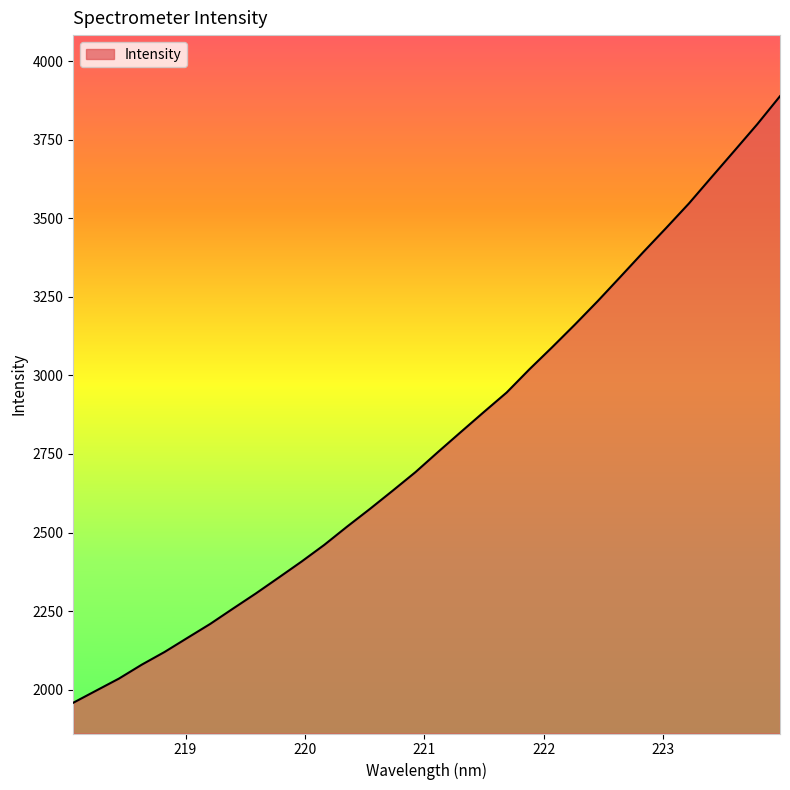

Reading left to right, extract all data points from this chart.

1958.2	1996.7	2035.0	2079.4	2119.8	2164.6	2209.1	2257.9	2306.1	2356.5	2407.3	2460.7	2518.8	2575.0	2633.2	2692.3	2757.1	2820.6	2883.6	2945.7	3019.7	3090.1	3162.4	3236.9	3314.6	3392.9	3469.4	3547.4	3631.7	3715.3	3799.6	3888.9